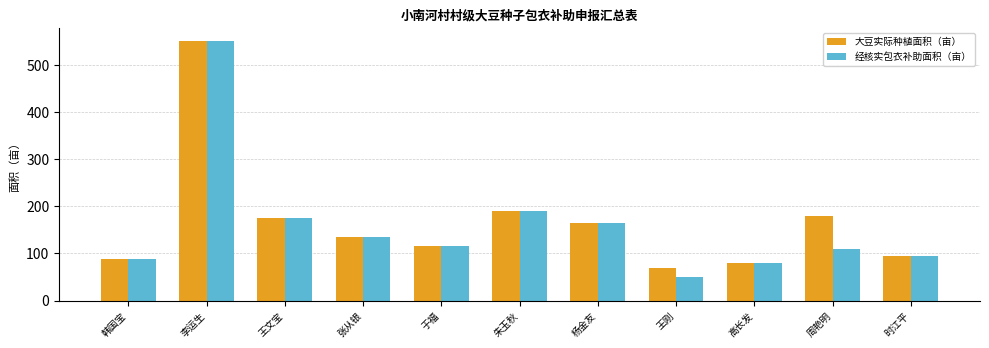

True or false: 大豆实际种植面积（亩） has a value of 180.0 at 周艳明.

True